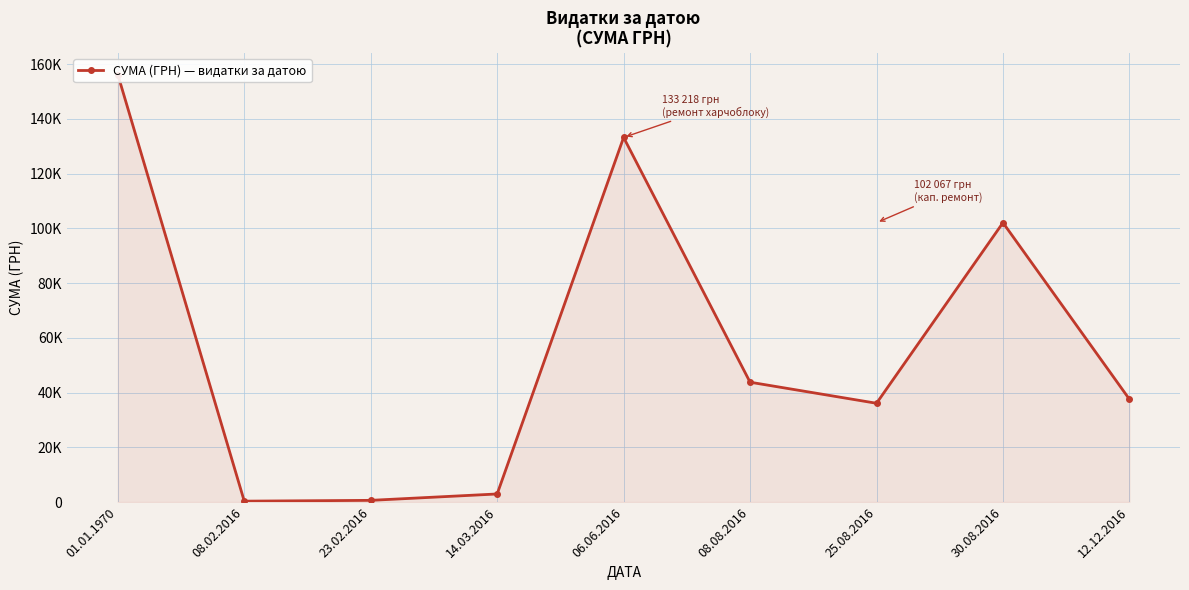

Approximately how many times larger is the value at 23.02.2016 compared to 14.03.2016?

0.2